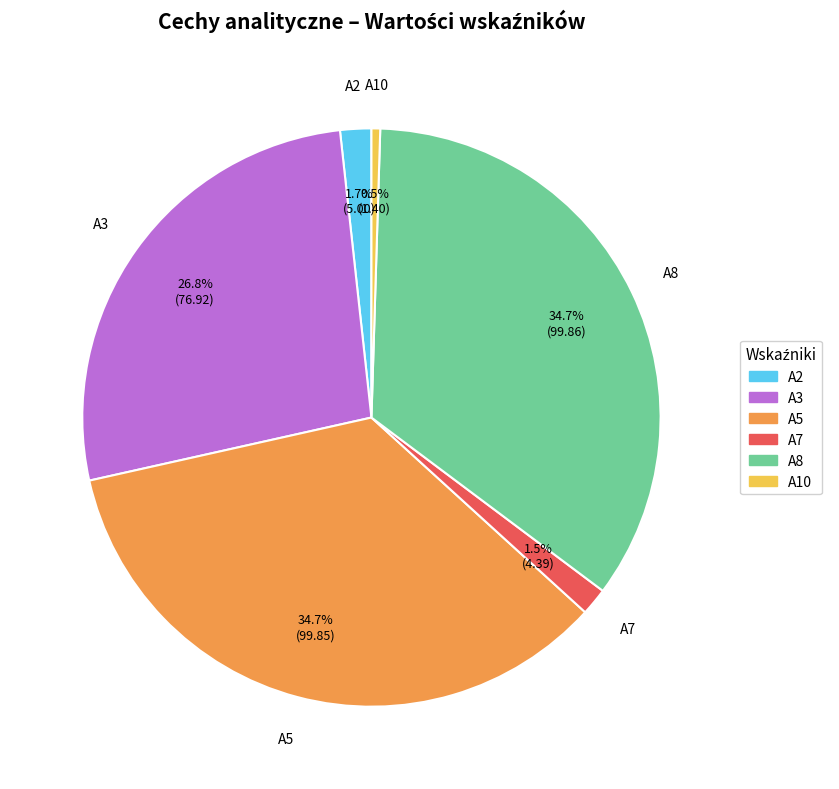

Is there any slice that represents more than half of the pie?

No